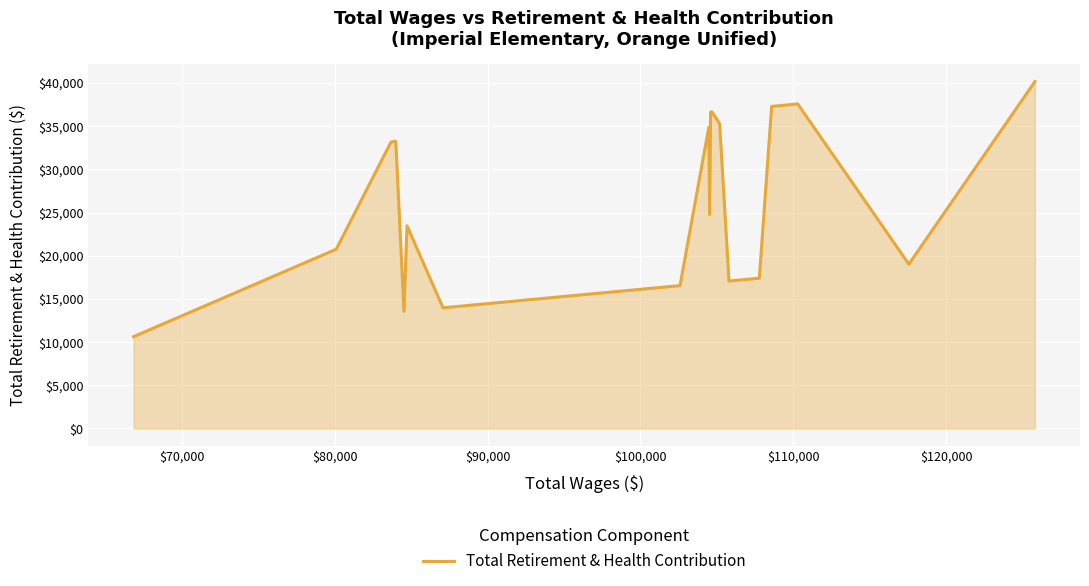

What is the difference between the maximum and minimum values?

29546